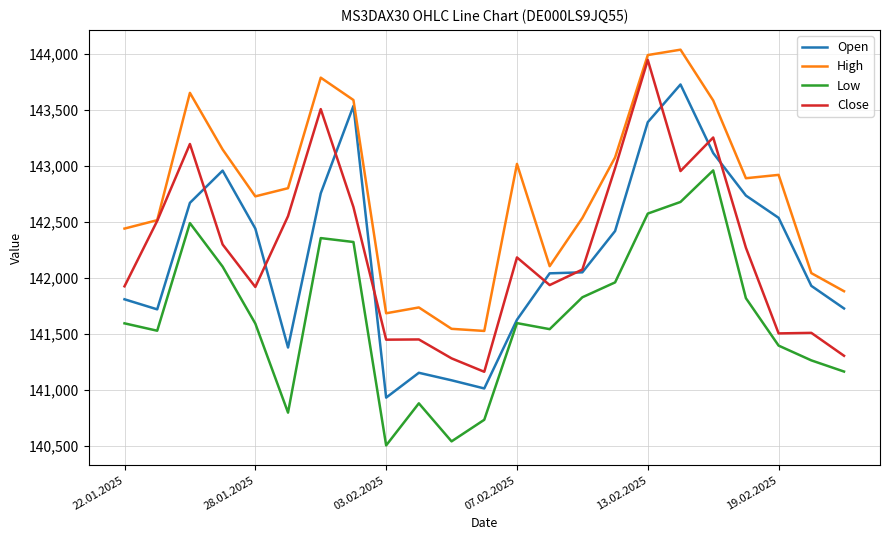

In Open, how many points are higher than both neighbors (excluding endpoints)?

4